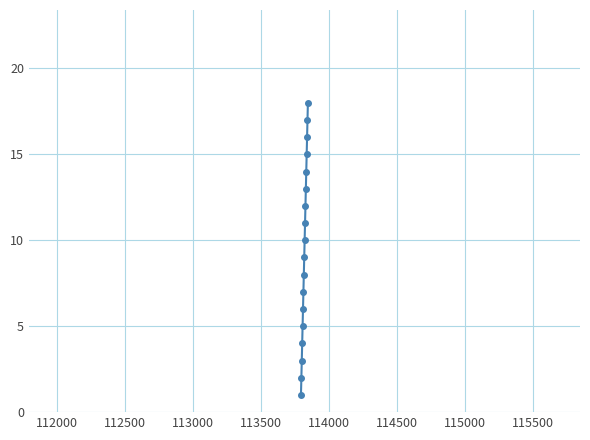

Reading left to right, what are all the values shown in this chart?

1	2	3	4	5	6	7	8	9	10	11	12	13	14	15	16	17	18